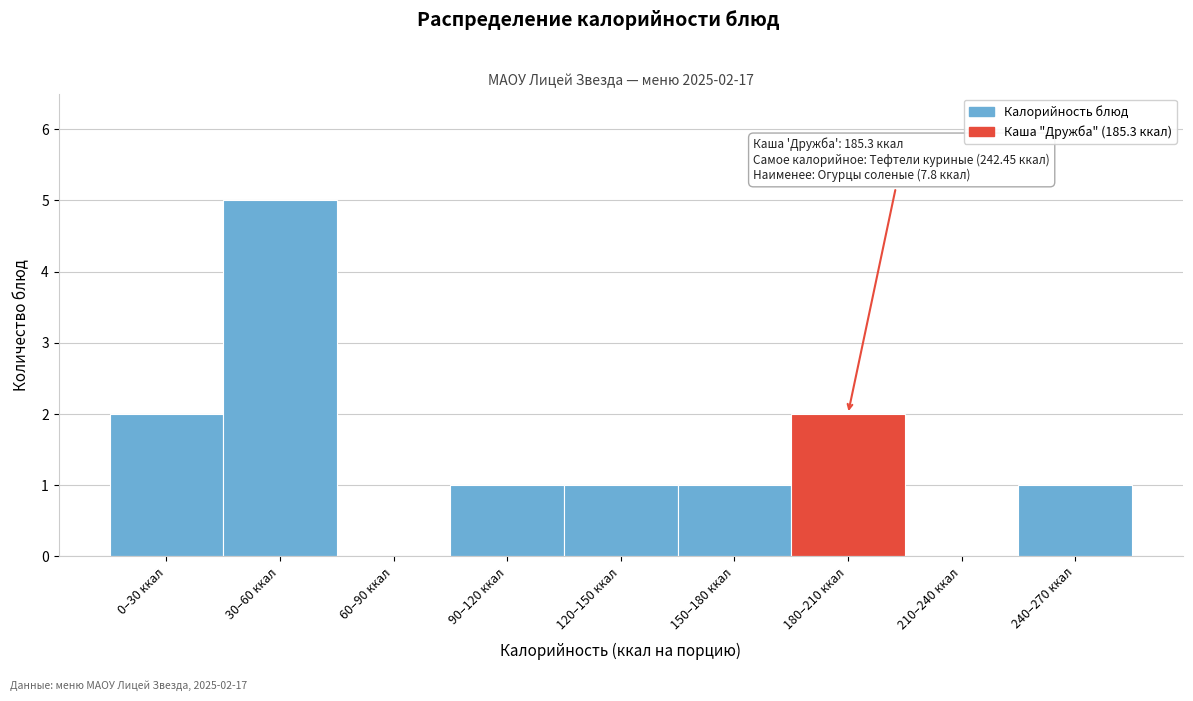

Reading left to right, list all the values displayed in this chart.

0–30 ккал=2	30–60 ккал=5	60–90 ккал=0	90–120 ккал=1	120–150 ккал=1	150–180 ккал=1	180–210 ккал=2	210–240 ккал=0	240–270 ккал=1